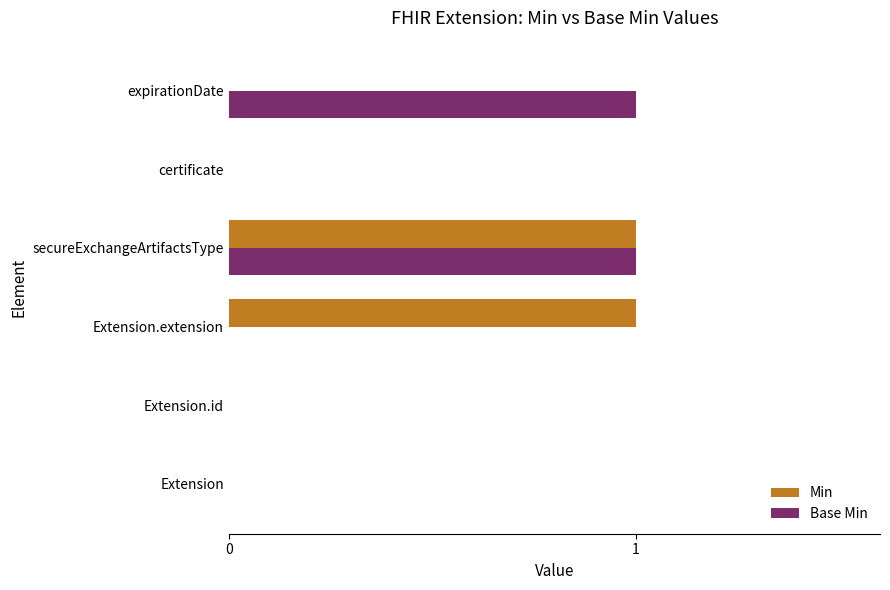

Between Extension.id and Extension.extension, which series saw the biggest shift?

Min